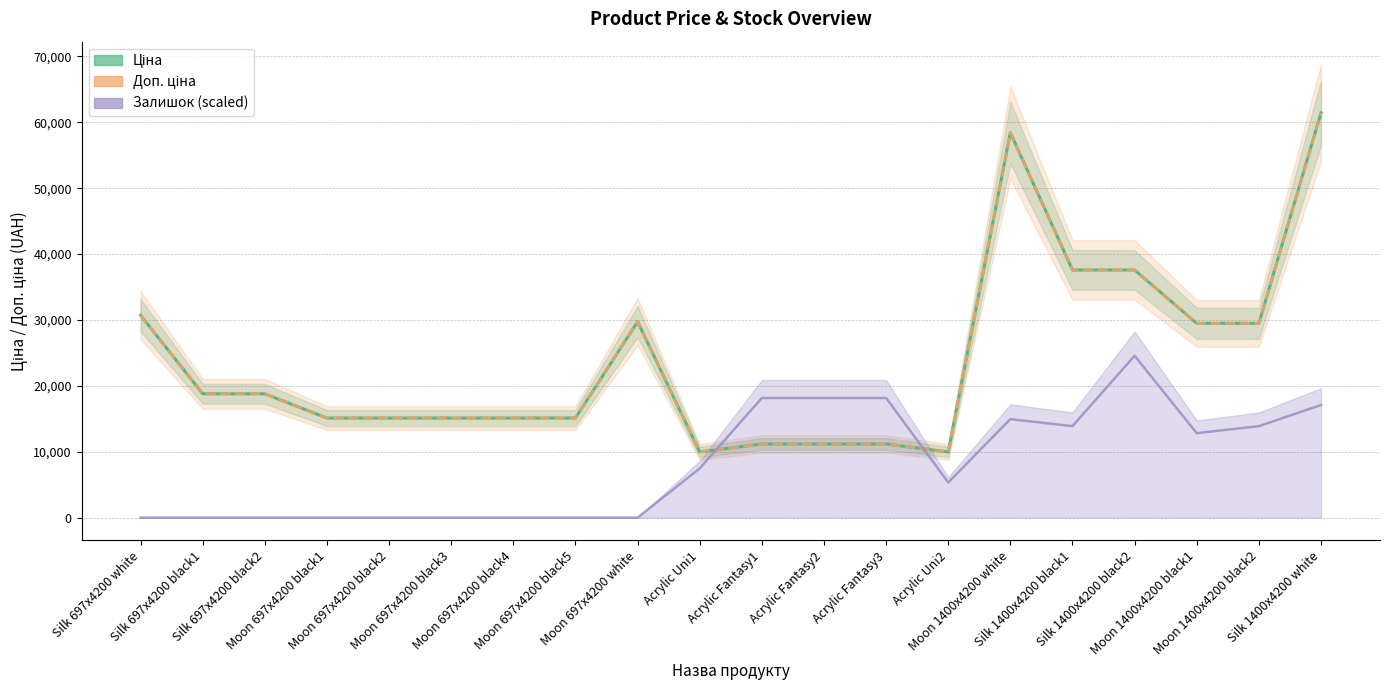

Reading left to right, list all the values displayed in this chart.

Ціна: Silk 697x4200 white=30717.1	Silk 697x4200 black1=18796.8	Silk 697x4200 black2=18796.8	Moon 697x4200 black1=15120.0	Moon 697x4200 black2=15120.0	Moon 697x4200 black3=15120.0	Moon 697x4200 black4=15120.0	Moon 697x4200 black5=15120.0	Moon 697x4200 white=29747.2	Acrylic Uni1=9975.0	Acrylic Fantasy1=11188.2	Acrylic Fantasy2=11188.2	Acrylic Fantasy3=11188.2	Acrylic Uni2=9975.0	Moon 1400x4200 white=58426.5	Silk 1400x4200 black1=37593.6	Silk 1400x4200 black2=37593.6	Moon 1400x4200 black1=29491.5	Moon 1400x4200 black2=29491.5	Silk 1400x4200 white=61434.3
Доп. ціна: Silk 697x4200 white=30717.1	Silk 697x4200 black1=18796.8	Silk 697x4200 black2=18796.8	Moon 697x4200 black1=15120.0	Moon 697x4200 black2=15120.0	Moon 697x4200 black3=15120.0	Moon 697x4200 black4=15120.0	Moon 697x4200 black5=15120.0	Moon 697x4200 white=29747.2	Acrylic Uni1=9975.0	Acrylic Fantasy1=11188.2	Acrylic Fantasy2=11188.2	Acrylic Fantasy3=11188.2	Acrylic Uni2=9975.0	Moon 1400x4200 white=58426.5	Silk 1400x4200 black1=37593.6	Silk 1400x4200 black2=37593.6	Moon 1400x4200 black1=29491.5	Moon 1400x4200 black2=29491.5	Silk 1400x4200 white=61434.3
Залишок (scaled): Silk 697x4200 white=0.0	Silk 697x4200 black1=0.0	Silk 697x4200 black2=0.0	Moon 697x4200 black1=0.0	Moon 697x4200 black2=0.0	Moon 697x4200 black3=0.0	Moon 697x4200 black4=0.0	Moon 697x4200 black5=0.0	Moon 697x4200 white=0.0	Acrylic Uni1=7479.0	Acrylic Fantasy1=18163.2	Acrylic Fantasy2=18163.2	Acrylic Fantasy3=18163.2	Acrylic Uni2=5342.1	Moon 1400x4200 white=14957.9	Silk 1400x4200 black1=13889.5	Silk 1400x4200 black2=24573.7	Moon 1400x4200 black1=12821.1	Moon 1400x4200 black2=13889.5	Silk 1400x4200 white=17094.8